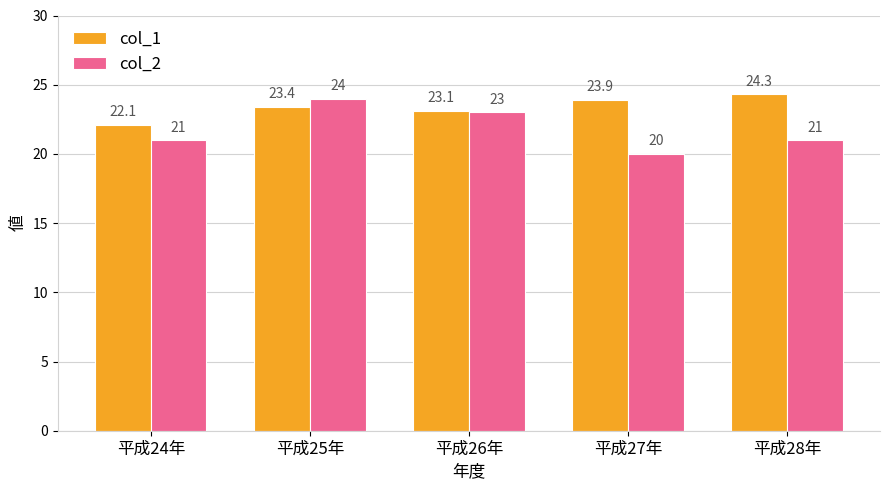

What is the label of the 4th bar from the right?

平成25年